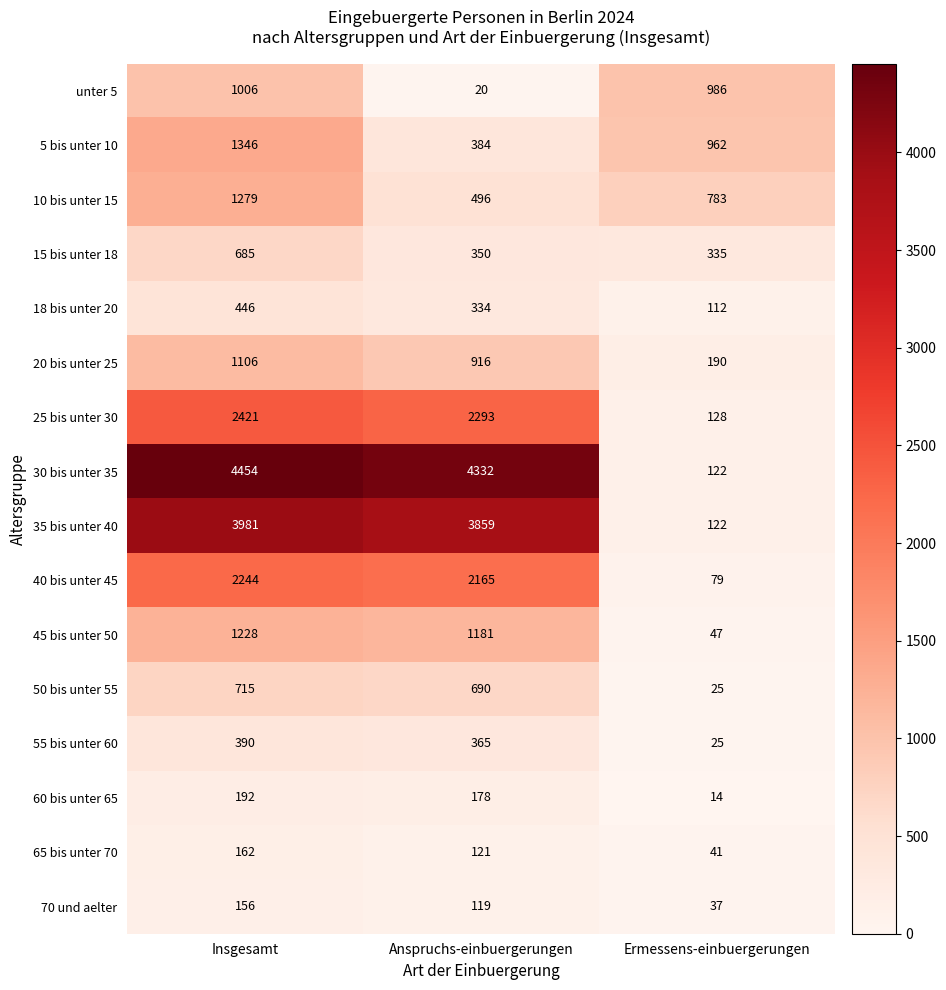

Where is 50 bis unter 55 nearest to the value 370?

Anspruchs-einbuergerungen